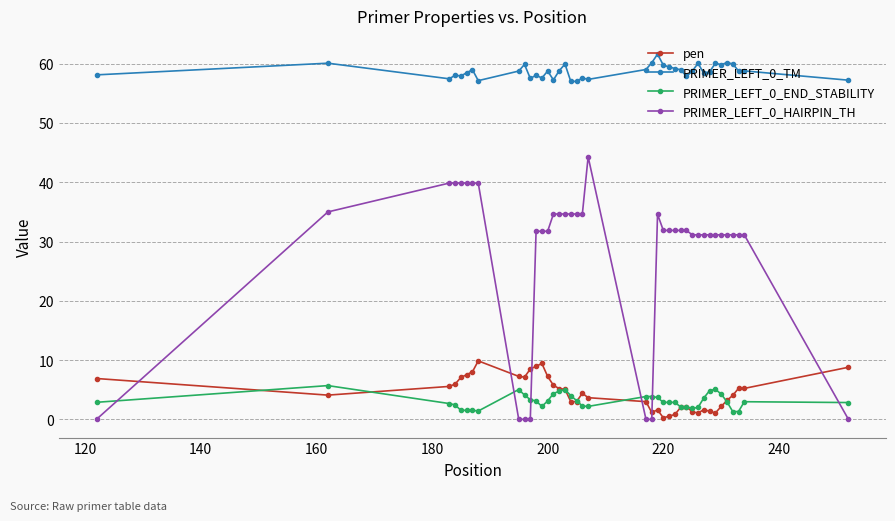

Is this an area chart (filled region under the line)?

No